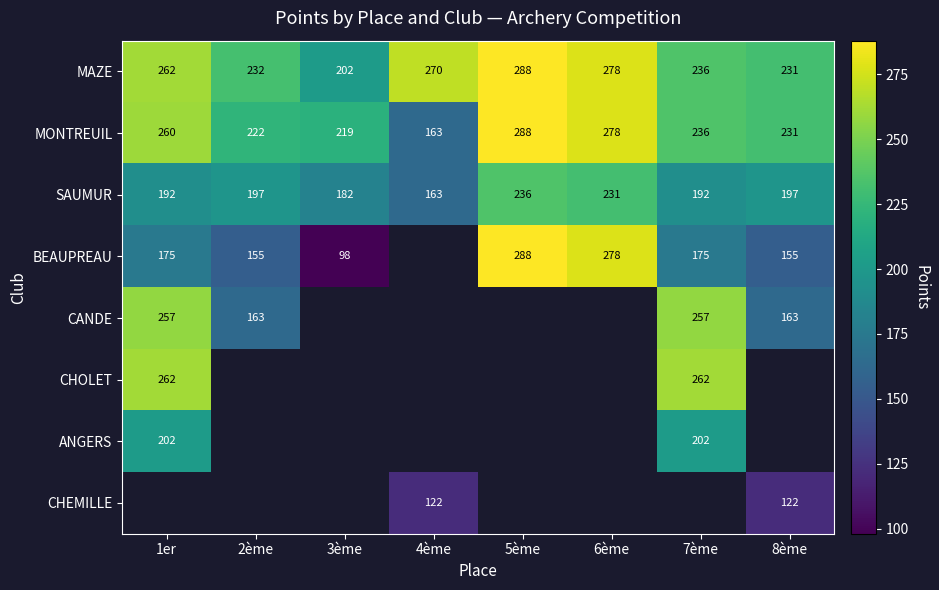

The value of BEAUPREAU at 2ème is 93.3. True or false?

False